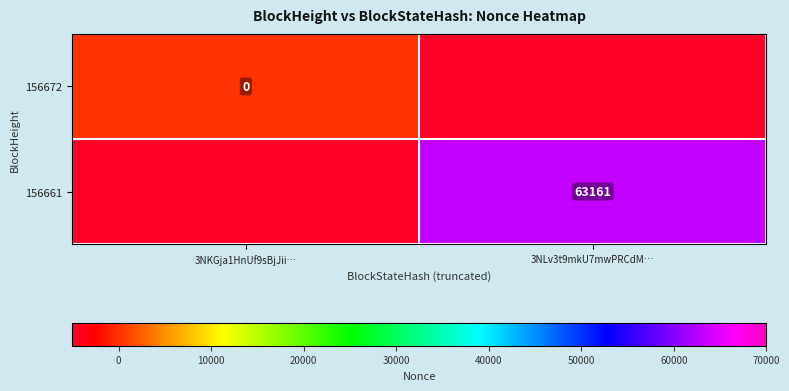

What is the maximum value shown in the chart?

63161